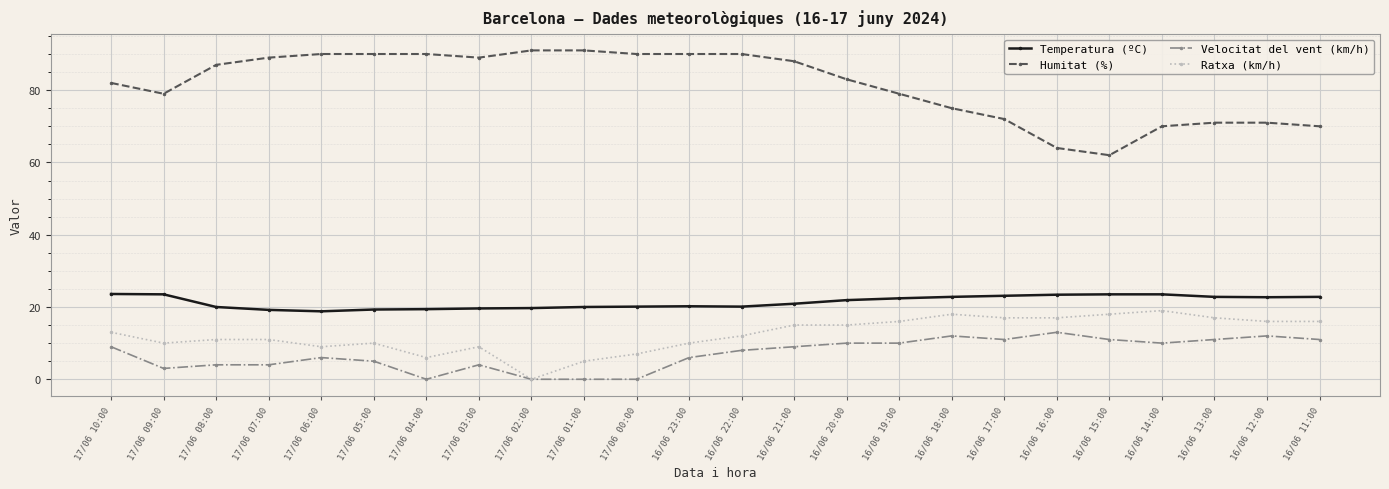

Which series has the largest total across all categories?

Humitat (%)